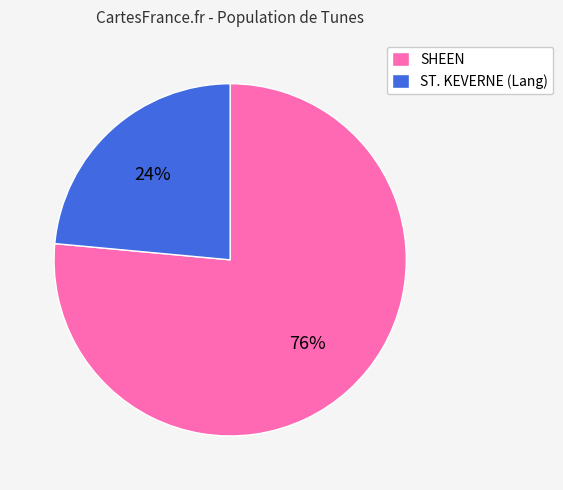

Rank the categories by value from lowest to highest.

ST. KEVERNE (Lang), SHEEN